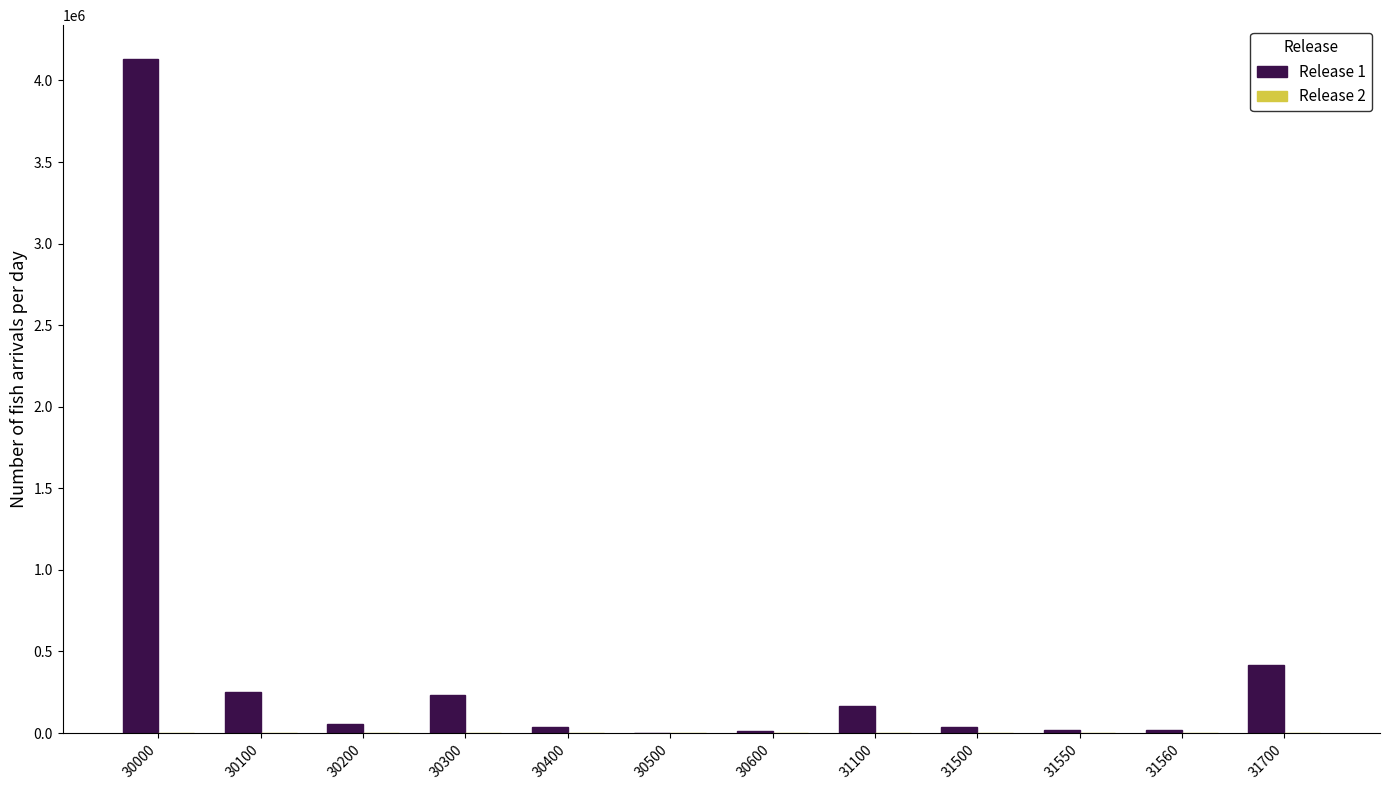

Which series has the largest total across all categories?

Release 1